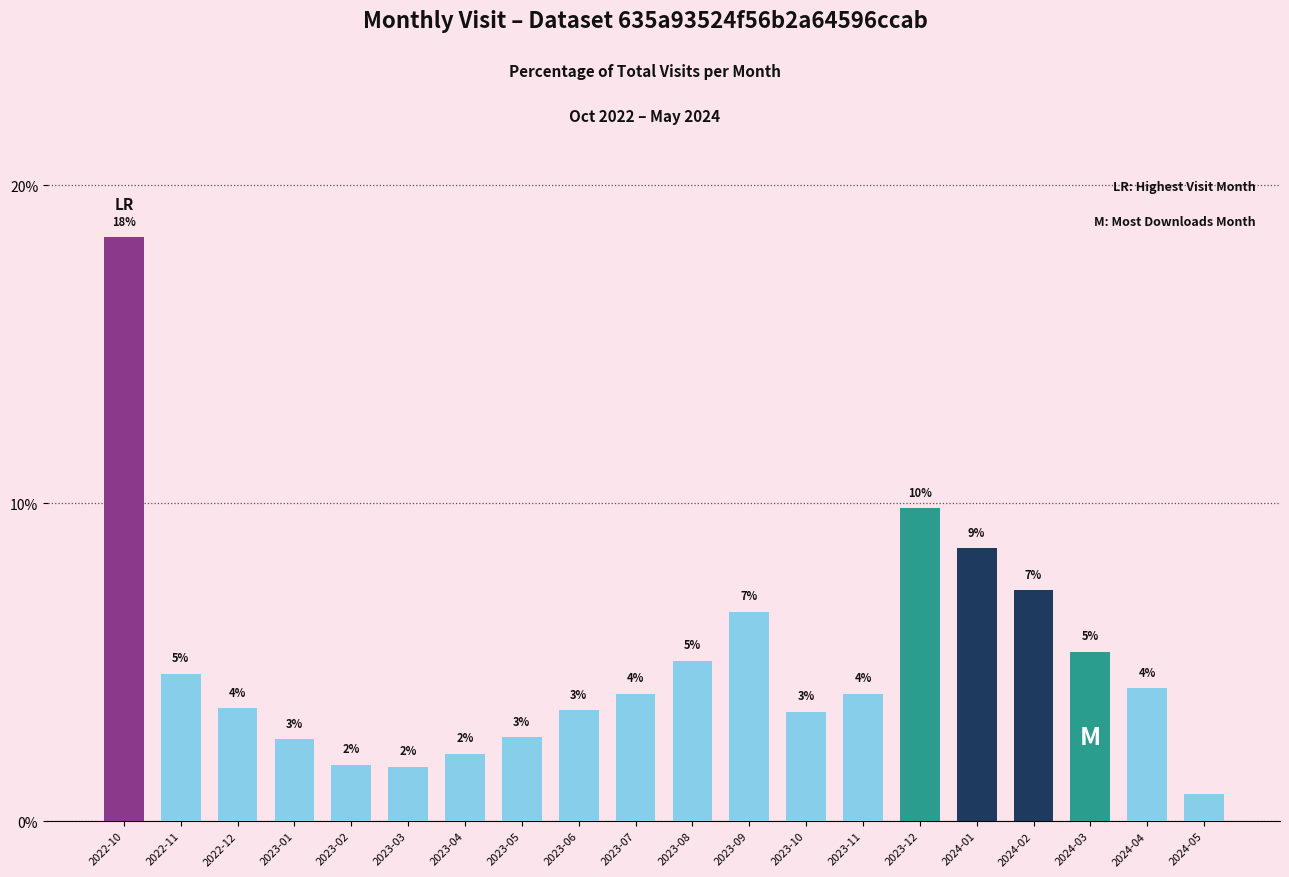

The chart shows a value of 4.6 at 2023-05. True or false?

False